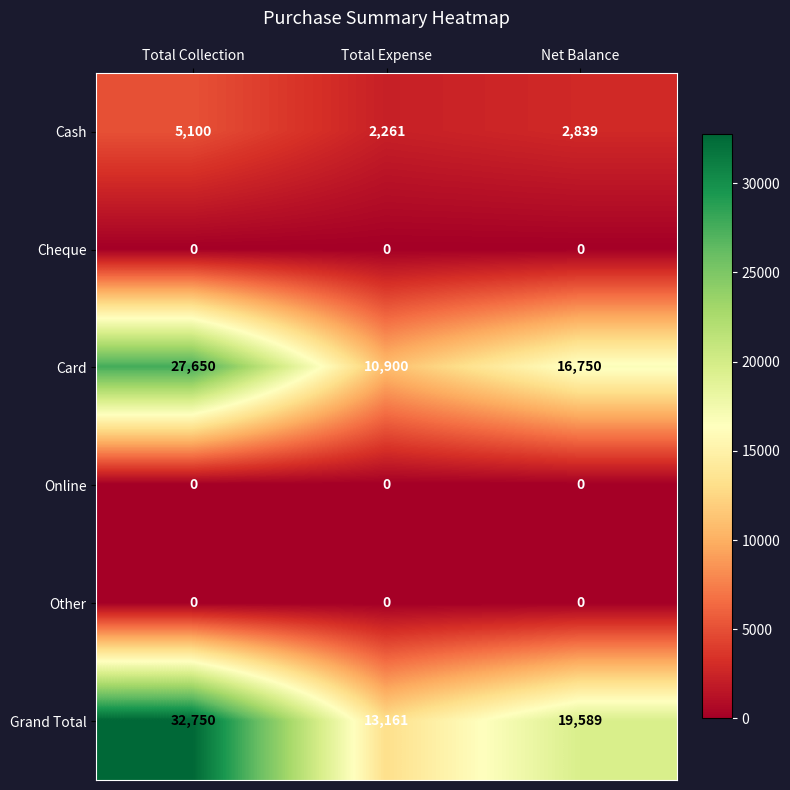

What is the average value of the Grand Total series?

21833